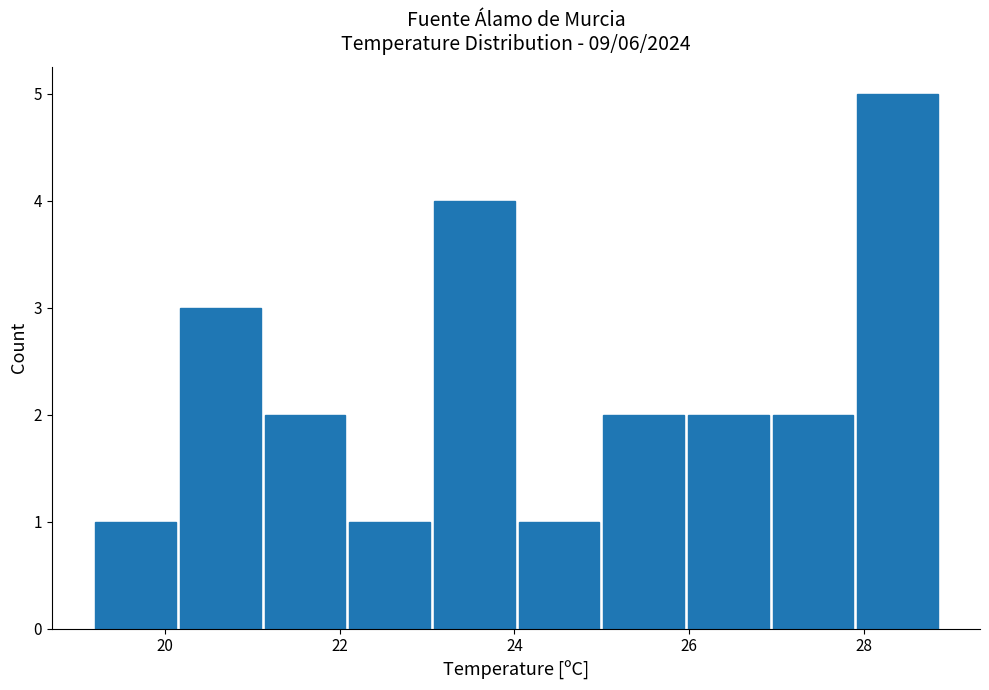

What is the height of the bar covering 28.0 to 29.0 on the x-axis? Neither the bar edges nor the heights are printed on the chart, so give them approximately, as read against the axes.

5